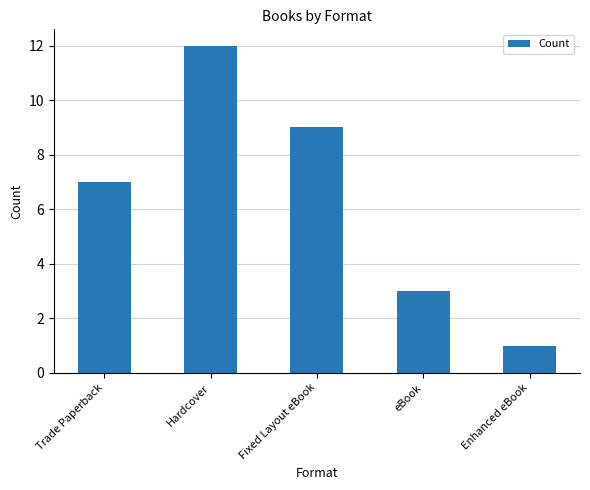

What is the sum of the values at Trade Paperback and Fixed Layout eBook?

16